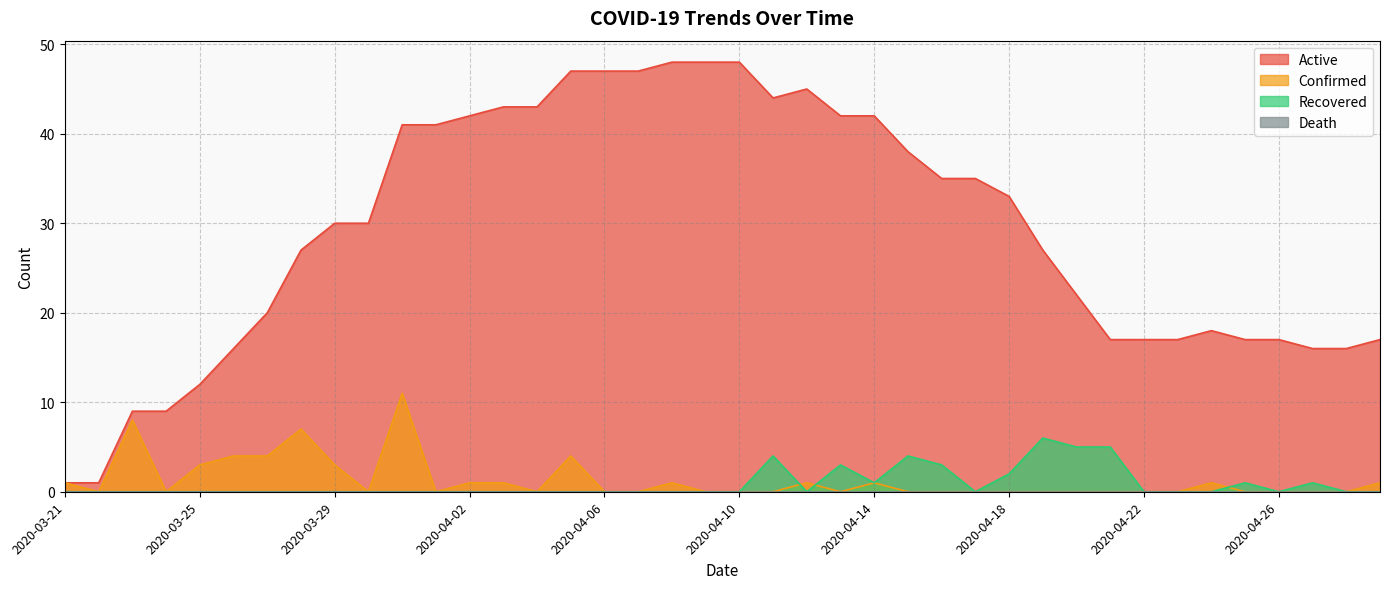

How many positive values does the Recovered series have?

11